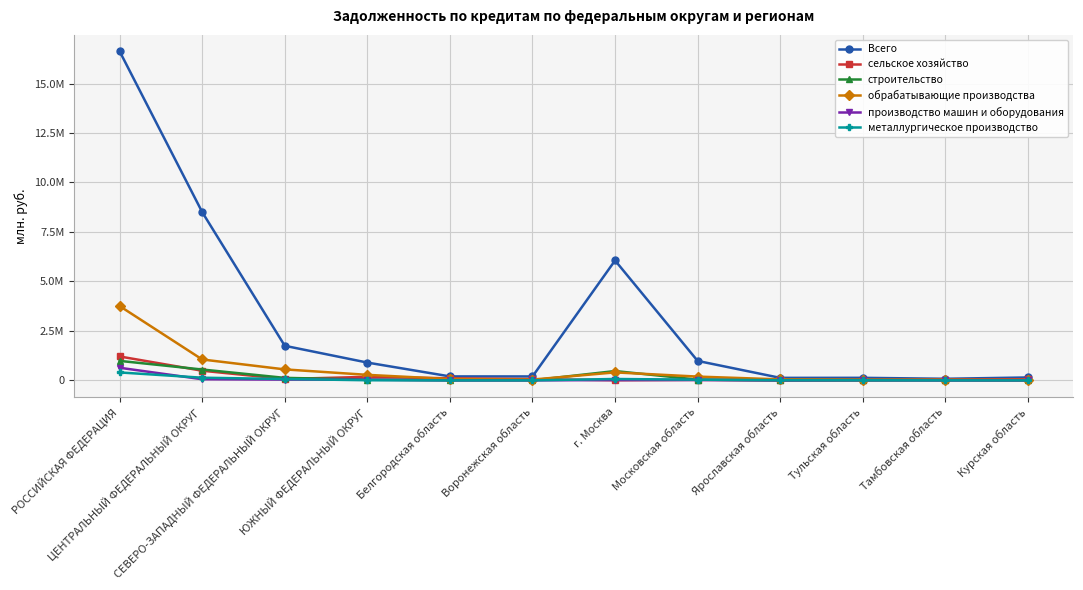

List the labels in order of производство машин и оборудования value, smallest first.

Курская область, Ярославская область, Тамбовская область, Воронежская область, Белгородская область, Тульская область, г. Москва, Московская область, ЮЖНЫЙ ФЕДЕРАЛЬНЫЙ ОКРУГ, СЕВЕРО-ЗАПАДНЫЙ ФЕДЕРАЛЬНЫЙ ОКРУГ, ЦЕНТРАЛЬНЫЙ ФЕДЕРАЛЬНЫЙ ОКРУГ, РОССИЙСКАЯ ФЕДЕРАЦИЯ